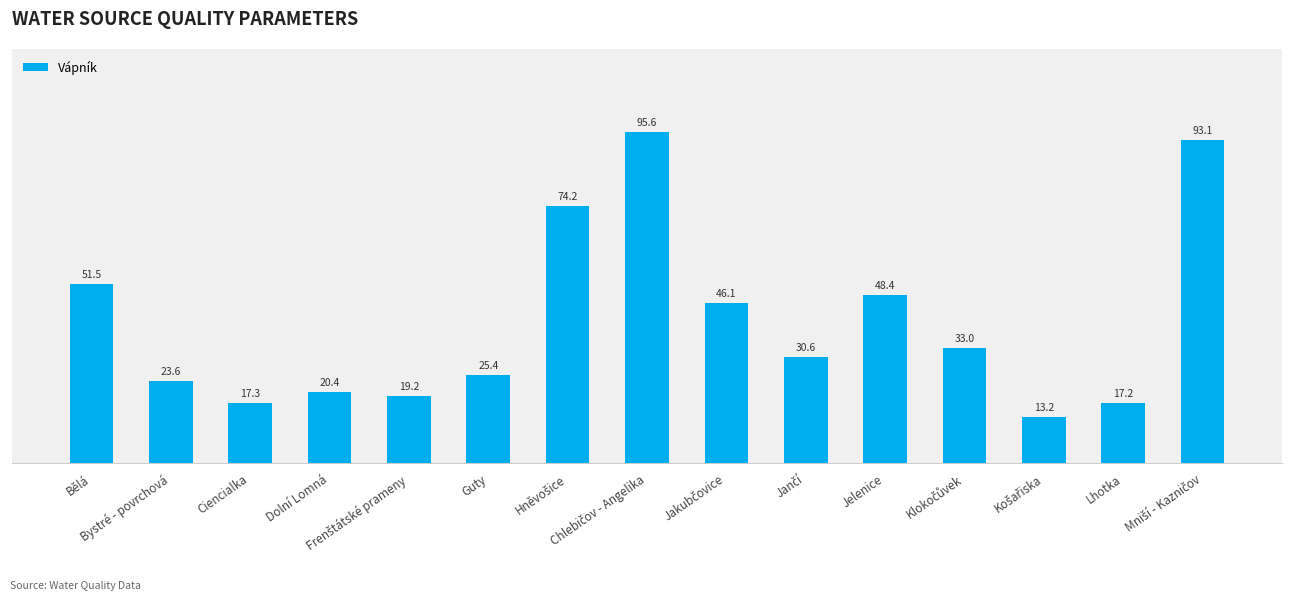

The chart shows a value of 22.3 at Klokočůvek. True or false?

False